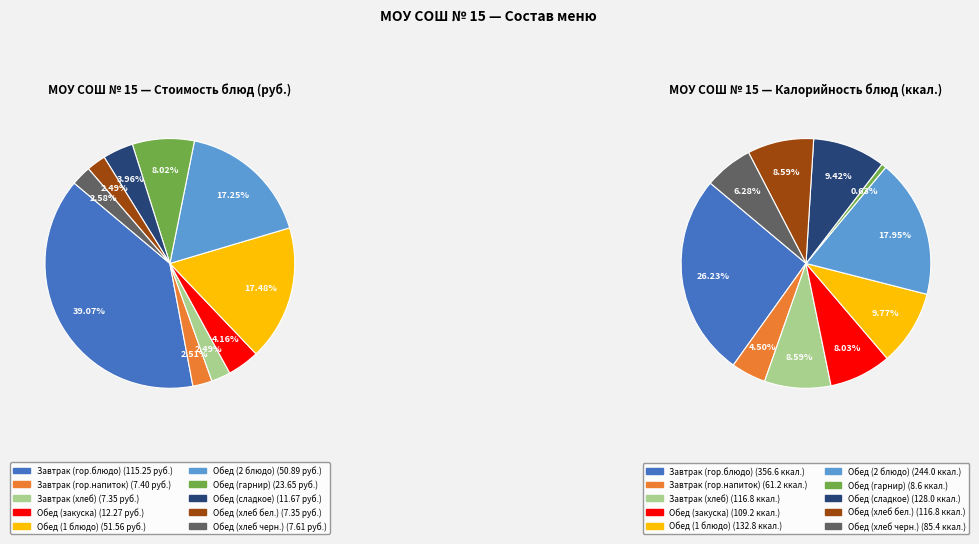

Which category has the smallest portion of the pie?

Завтрак (хлеб)